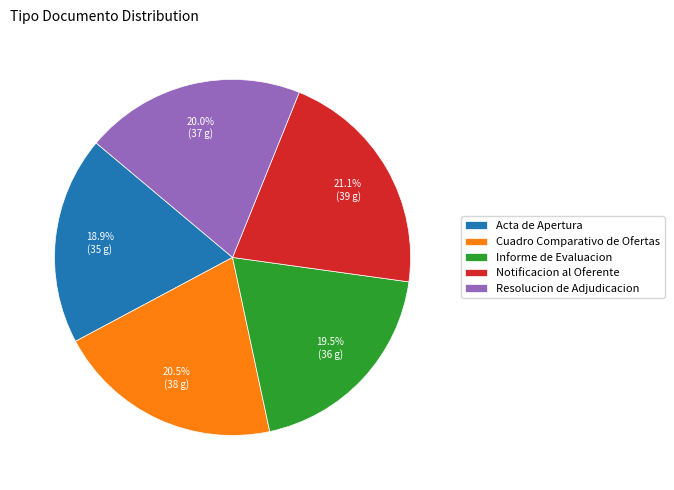

Which slice is the largest?

Notificacion al Oferente